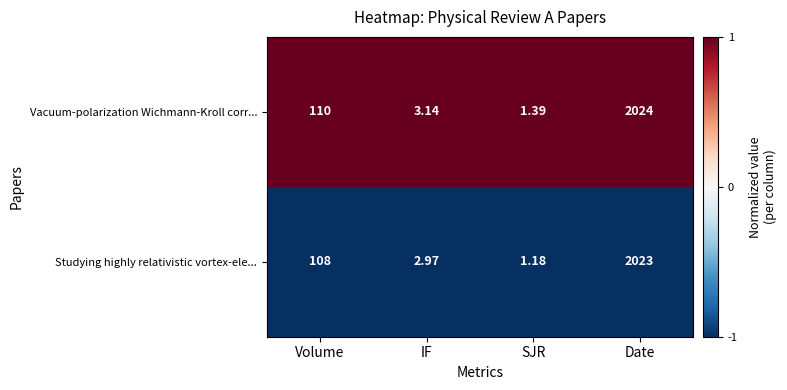

Which series changed the most between Volume and Date?

Studying highly relativistic vortex-ele...